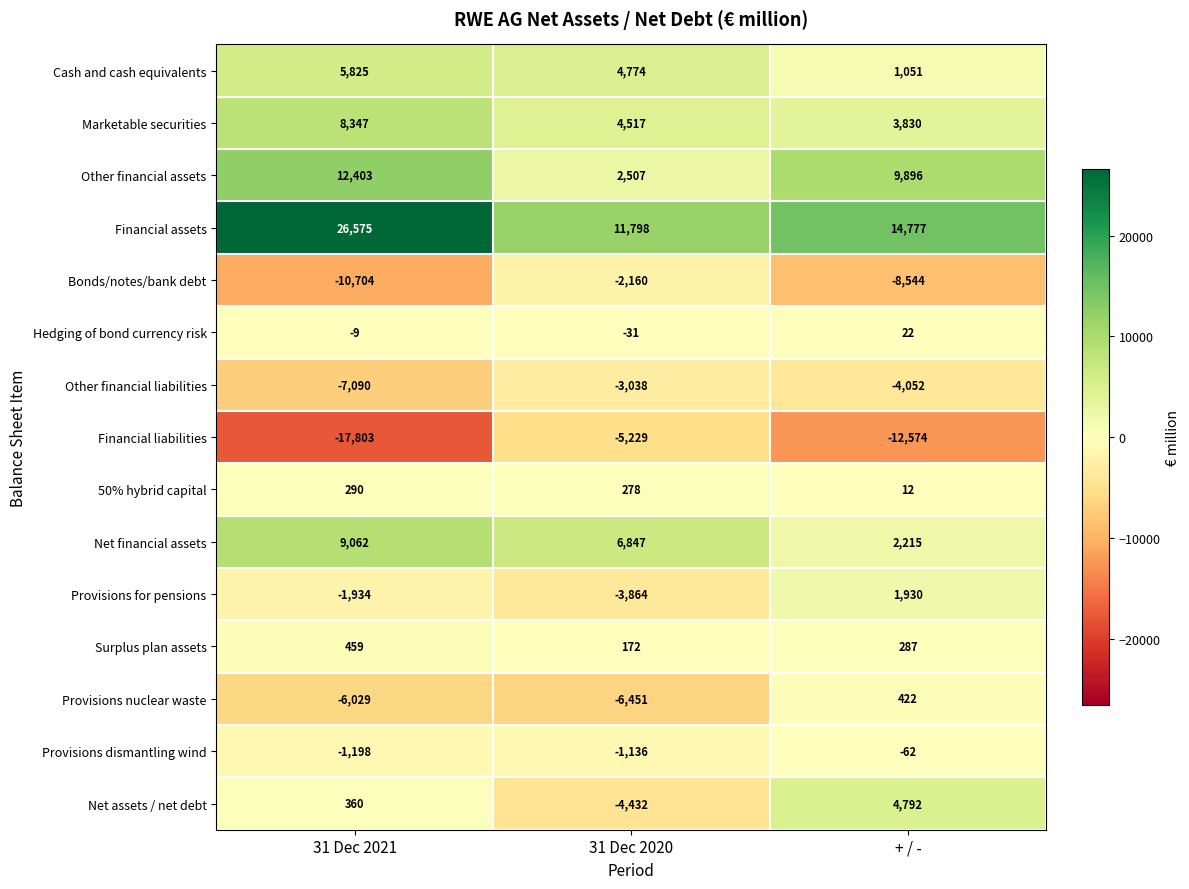

At how many categories does at least one series exceed 3476?

3